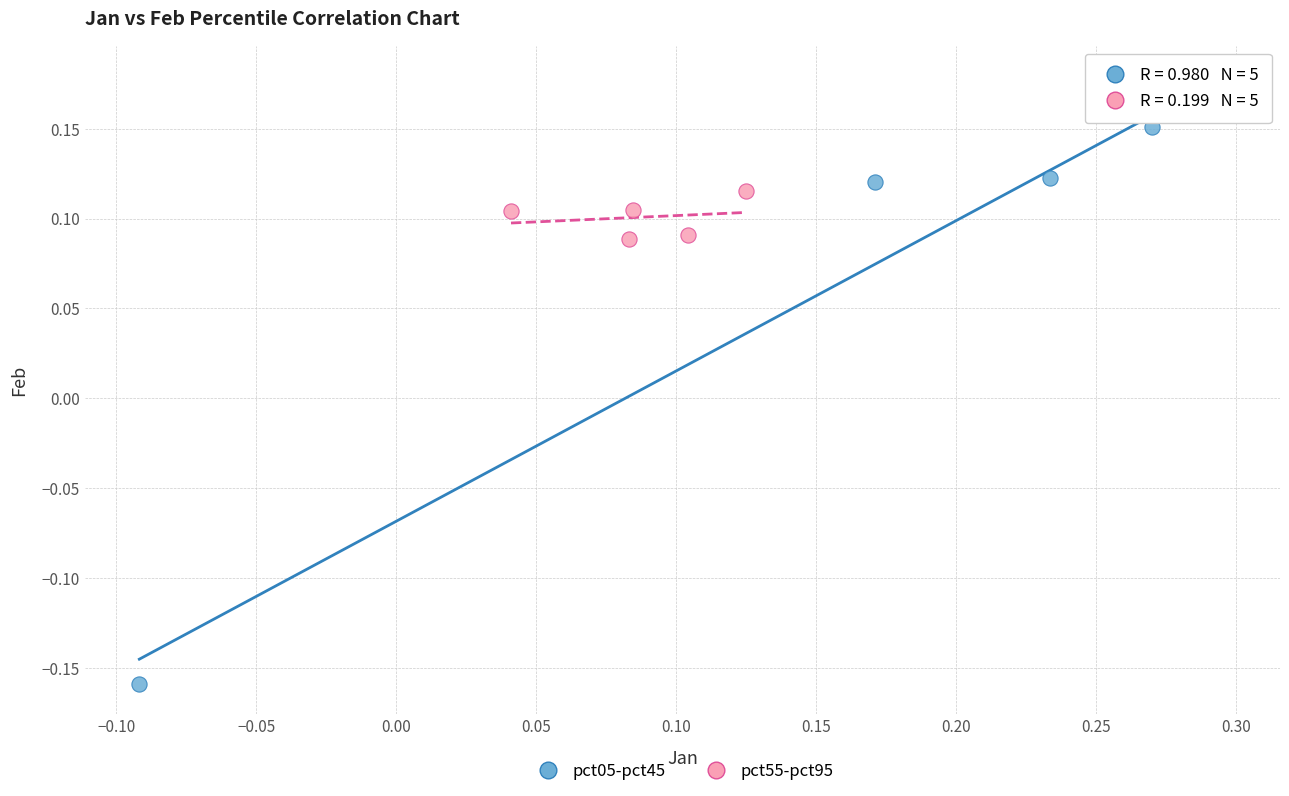

Which series reaches the minimum Y coordinate?

pct05-pct45